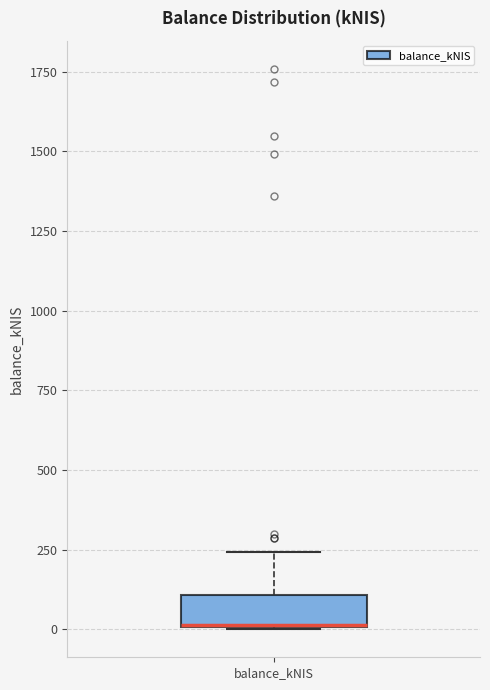

Where does the upper whisker of the box for balance_kNIS end on the y-axis? The values are not printed on the chart, so give them approximately, as read against the axis.

250